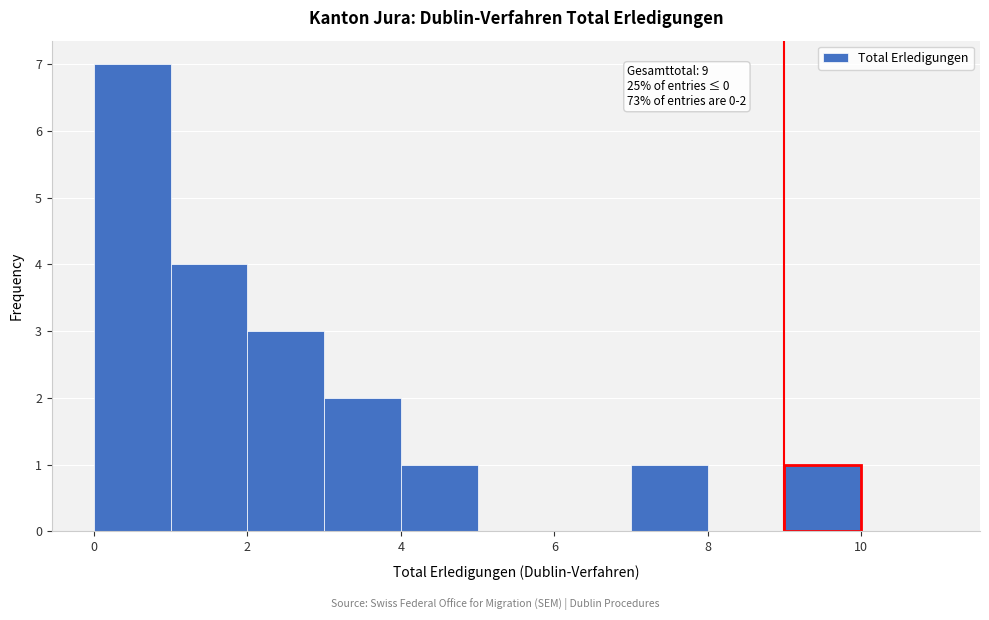

Over which range of the x-axis is the bar tallest?

0 to 1